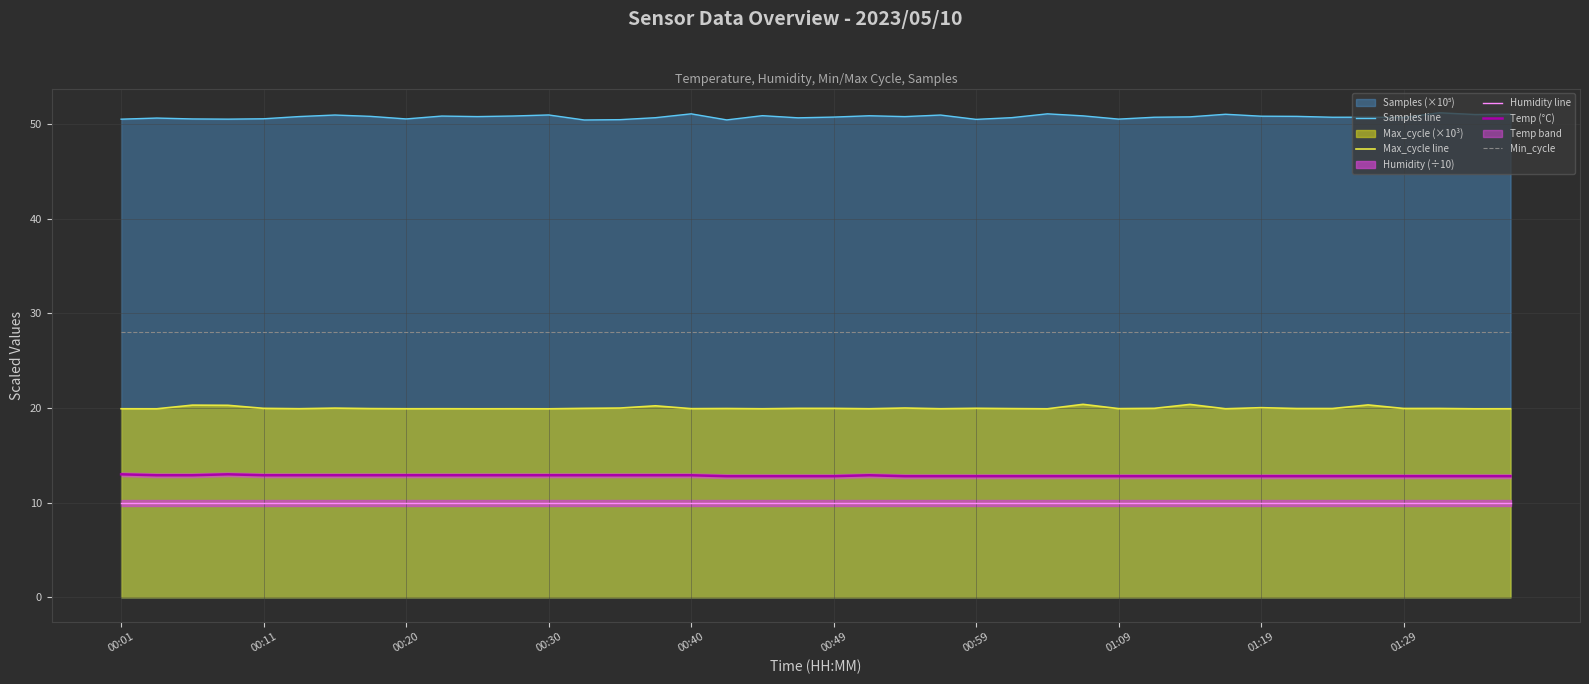

What is the total value across all series at 34?

121.5